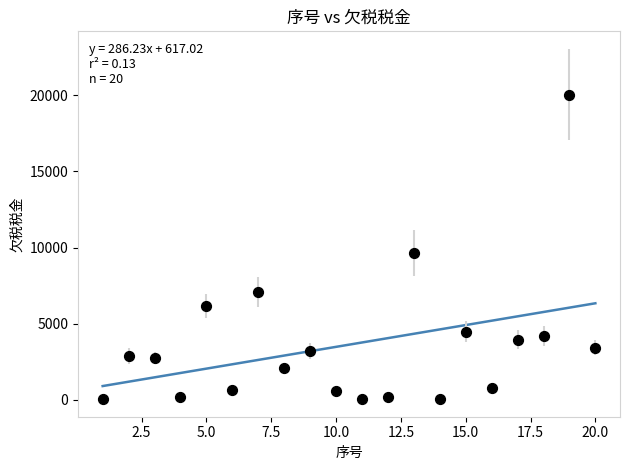

What Y value in the scatter plot is closest to 10052?

9630.0